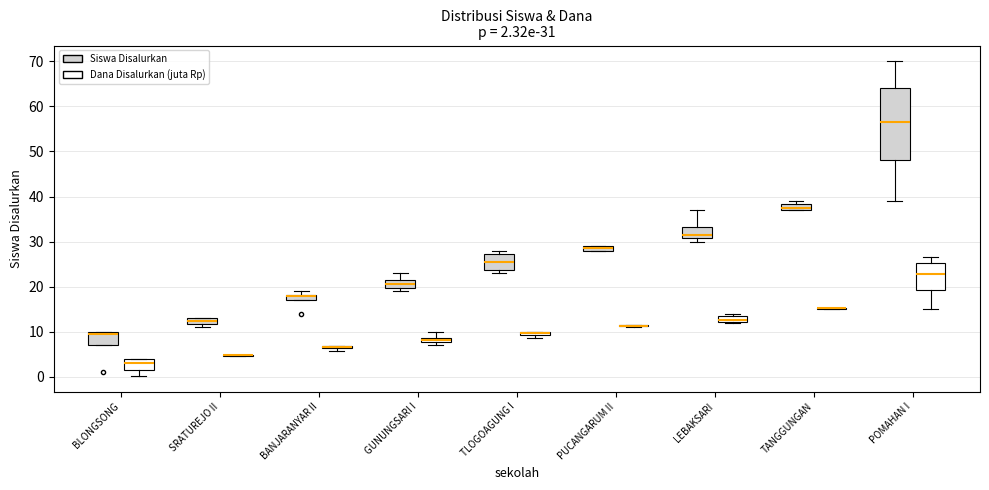

Comparing the boxes themselves (not the whiskers), which one is the tallest?

POMAHAN I (Siswa Disalurkan)